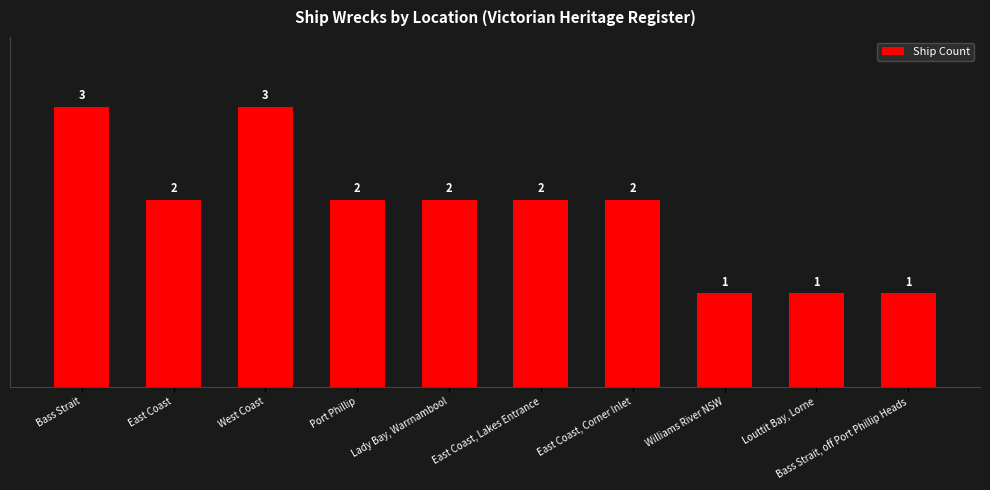

What is the greatest value displayed?

3